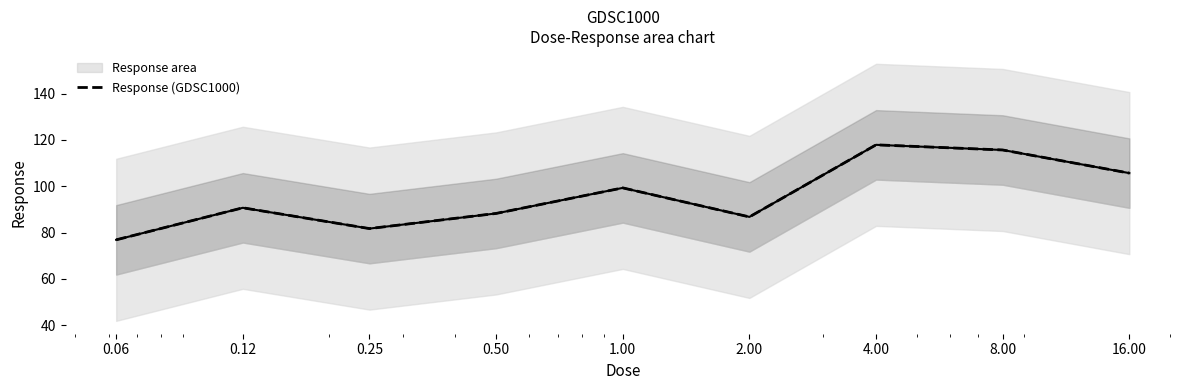

Where does the data first go above 90?

0.12